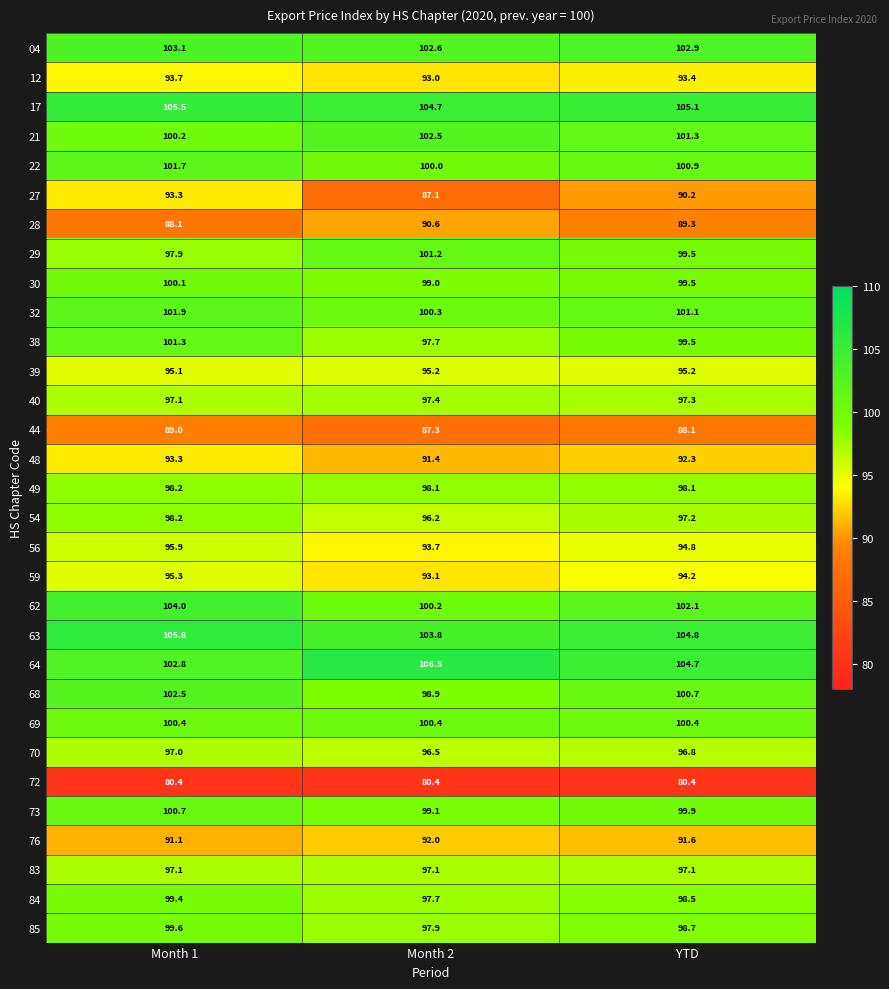

True or false: 63 has a value of 166.9 at Month 1.

False